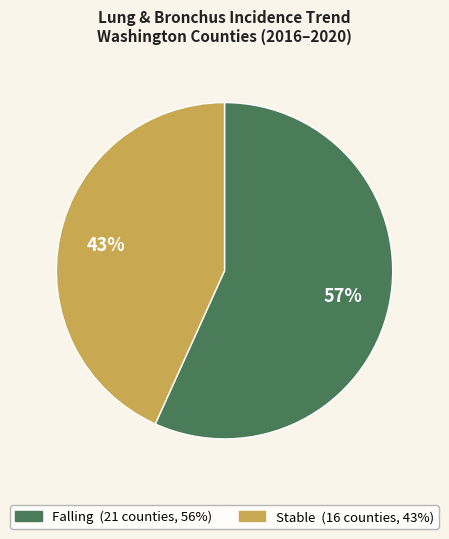

Count the number of slices in the pie.

2